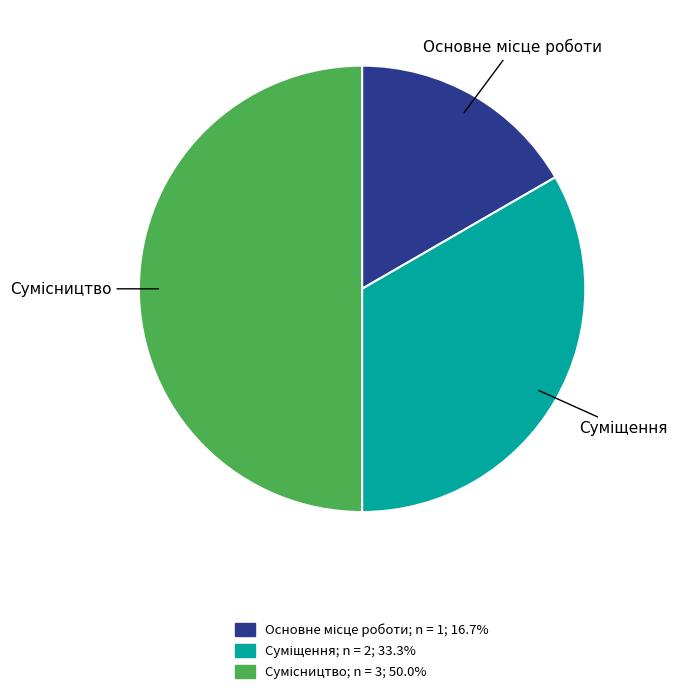

Approximately how many times larger is the value at Сумісництво compared to Основне місце роботи?

3.0